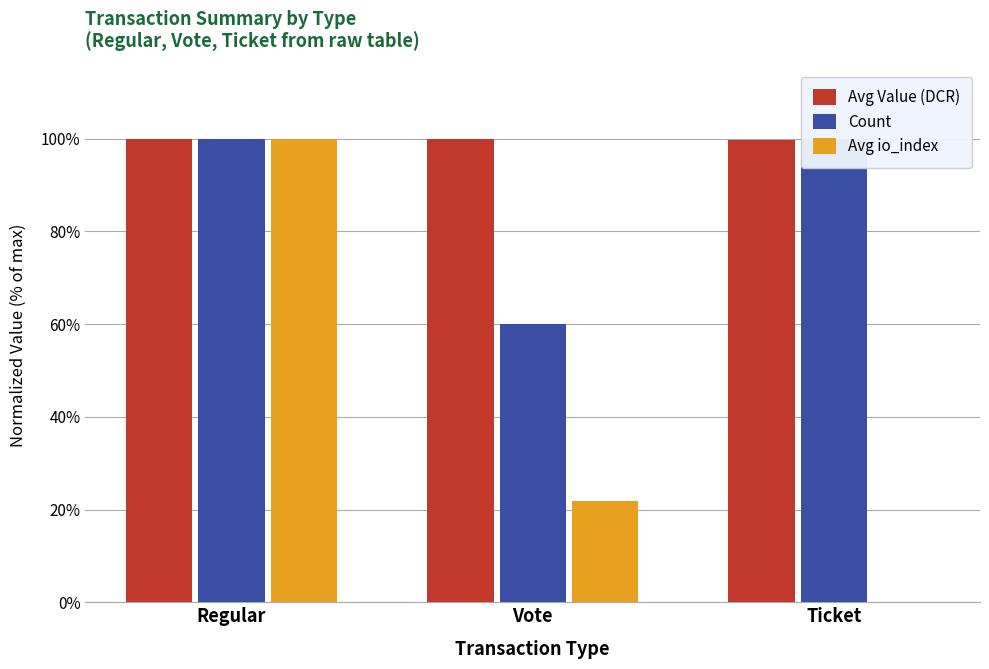

Rank the categories by Avg Value (DCR) value from highest to lowest.

Regular, Vote, Ticket